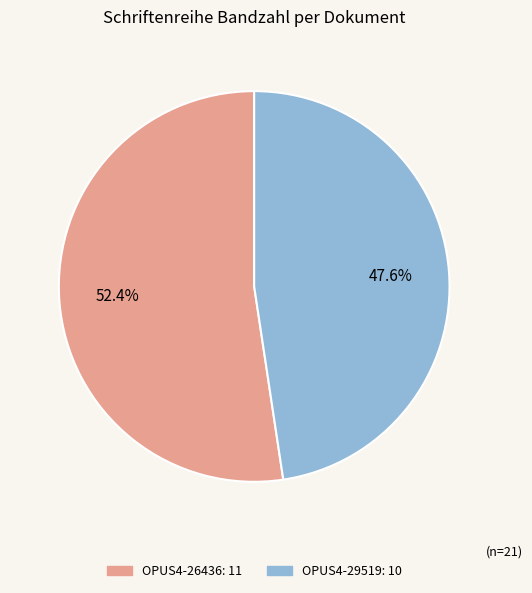

What portion of the pie excludes OPUS4-29519?

52.4%